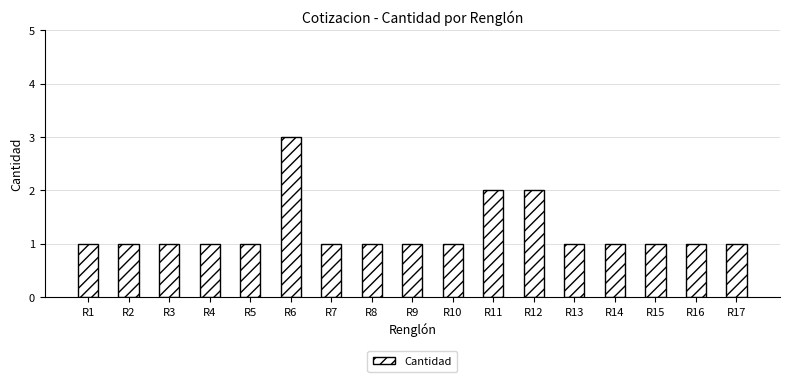

Approximately how many times larger is the value at R5 compared to R13?

1.0